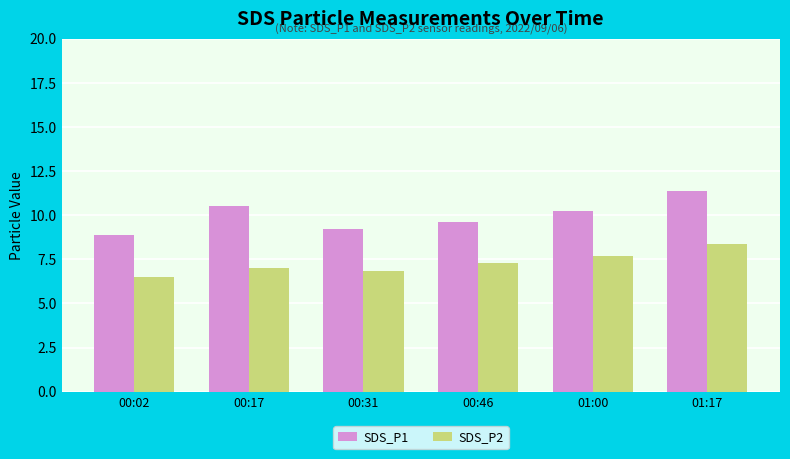

Between 00:17 and 00:46, which series saw the biggest shift?

SDS_P1